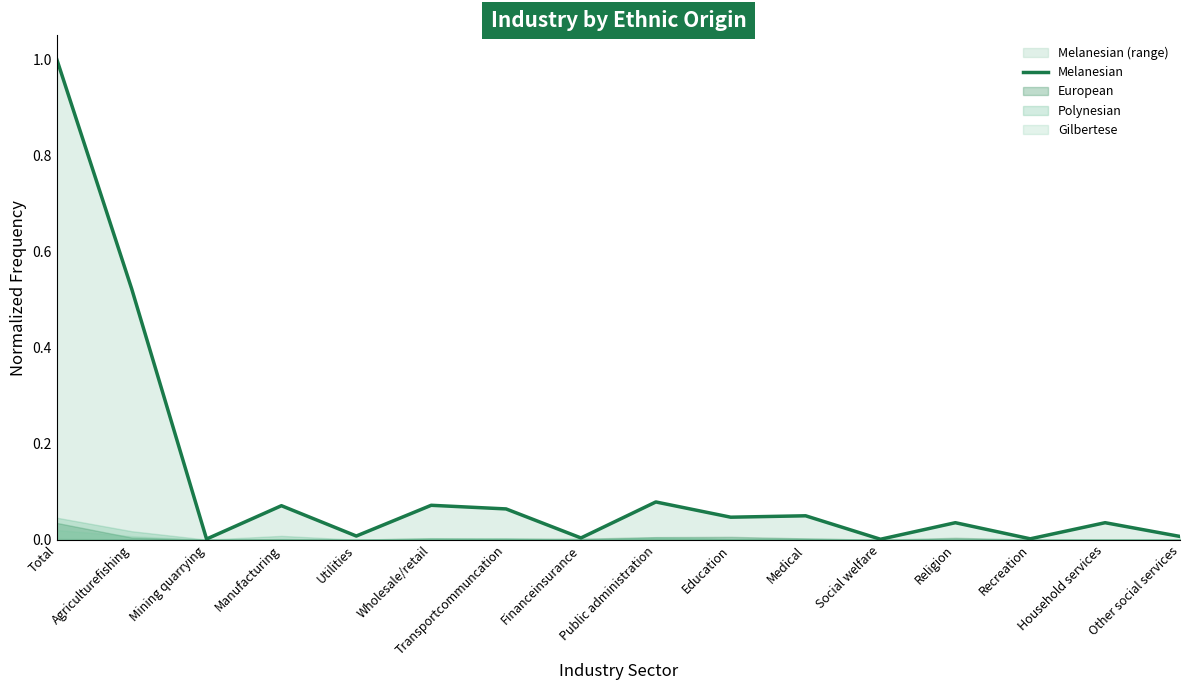

Reading left to right, list all the values displayed in this chart.

Total=1.0	Agriculturefishing=0.5	Mining quarrying=0.0	Manufacturing=0.1	Utilities=0.0	Wholesale/retail=0.1	Transportcommuncation=0.1	Financeinsurance=0.0	Public administration=0.1	Education=0.0	Medical=0.0	Social welfare=0.0	Religion=0.0	Recreation=0.0	Household services=0.0	Other social services=0.0